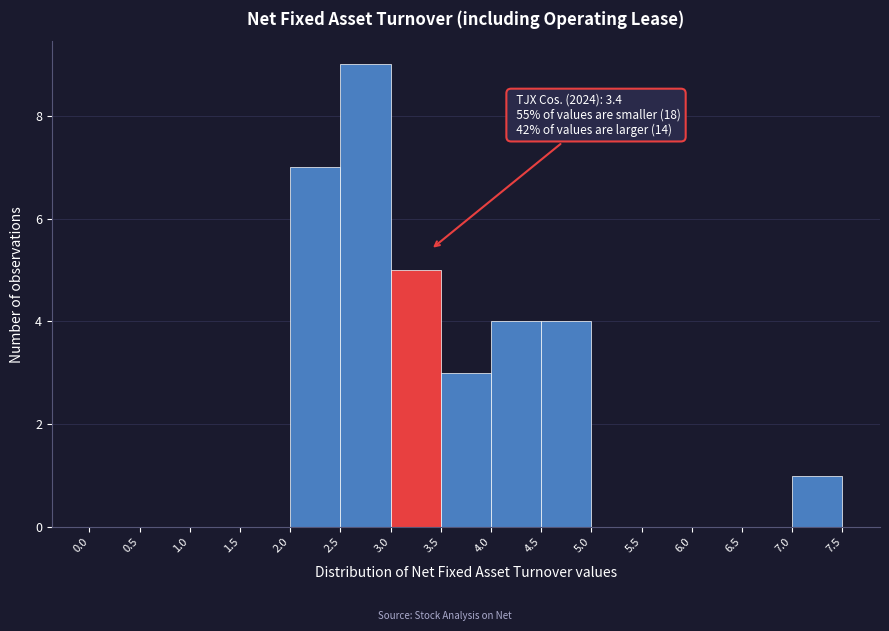

Which range on the x-axis has the tallest bar?

2.5 to 3.0